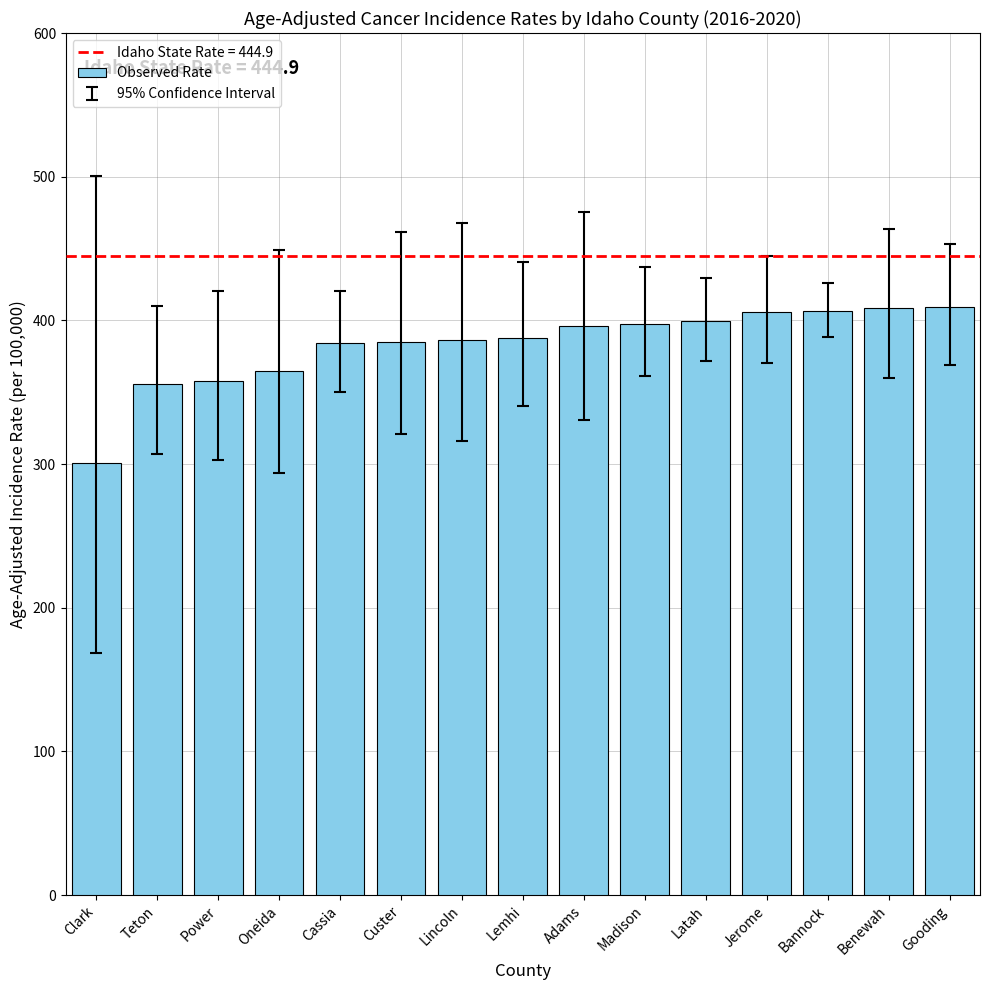

Count the number of values greater than 387.

8